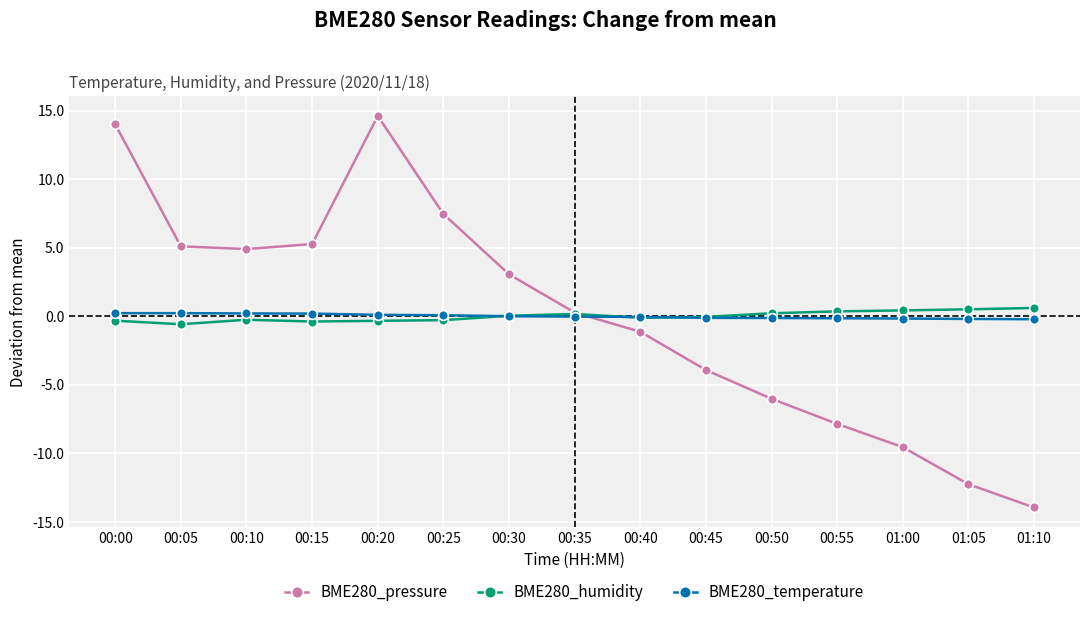

True or false: BME280_humidity has a value of -0.3 at 00:10.

True